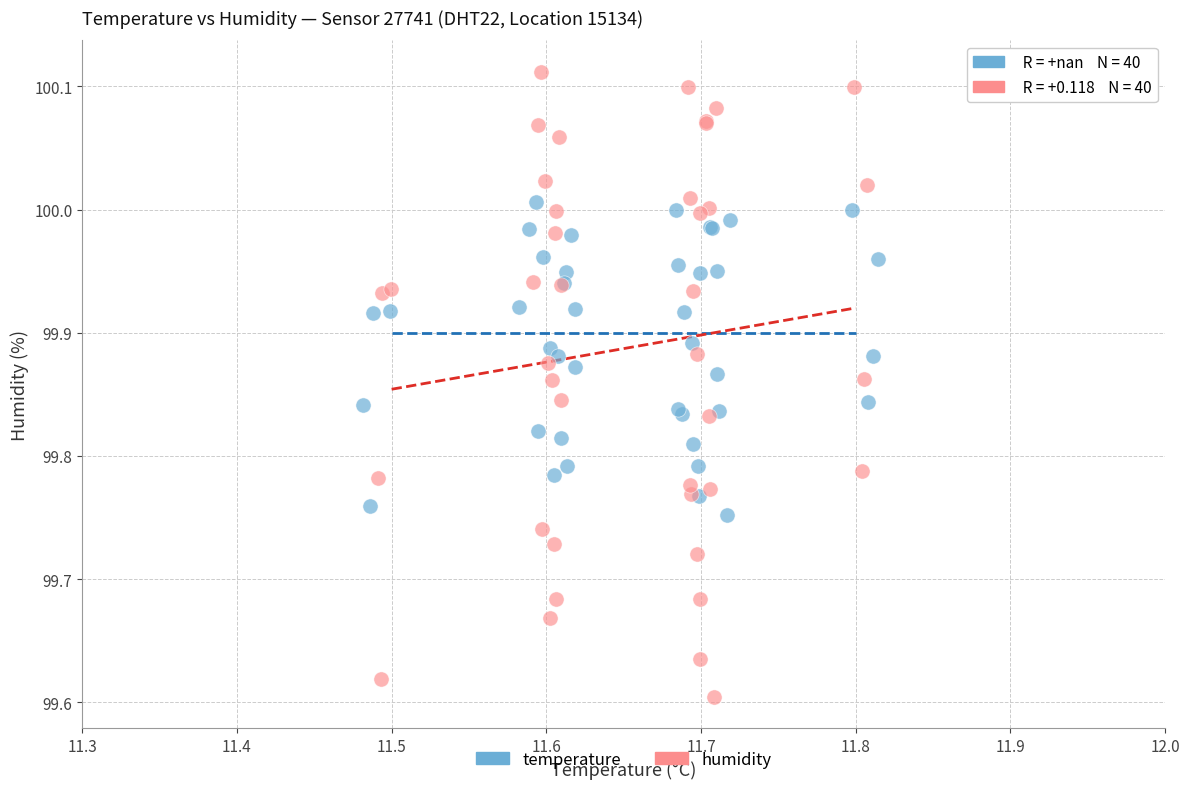

Which series reaches the minimum Y coordinate?

humidity